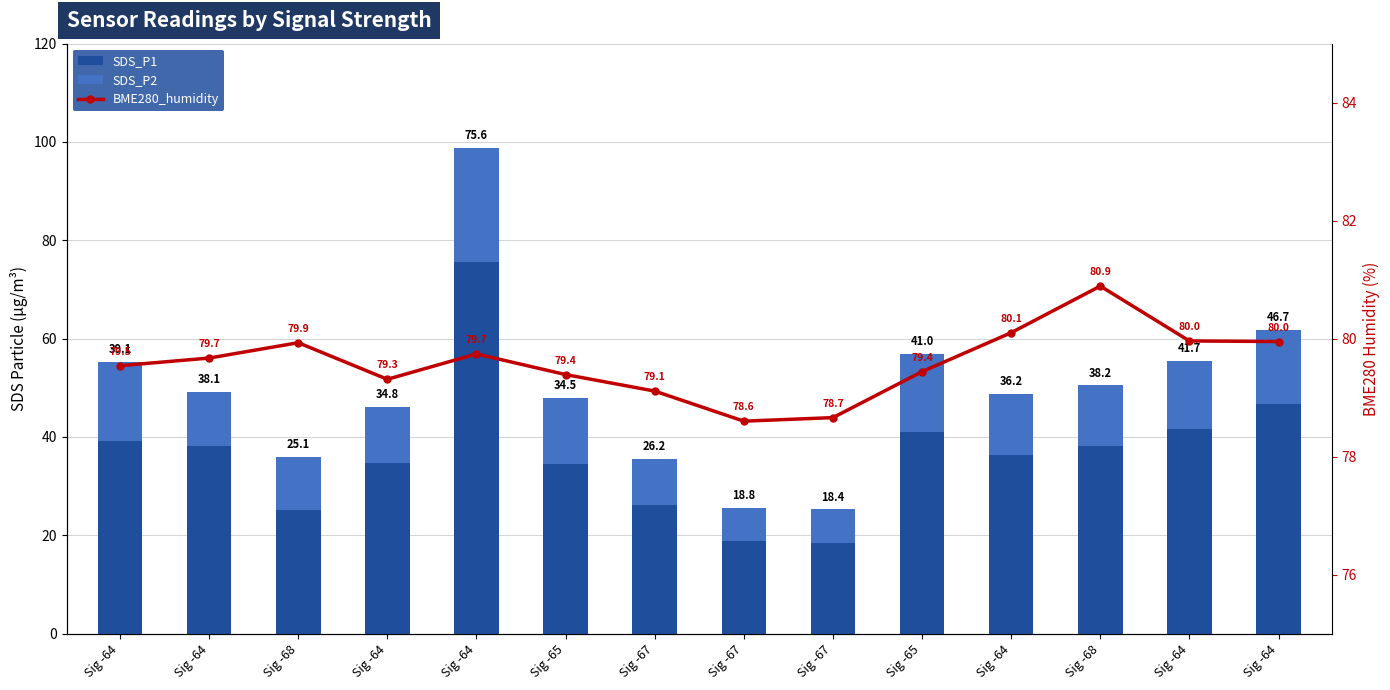

Rank the series by their maximum value, from lowest to highest.

SDS_P2, SDS_P1, BME280_humidity